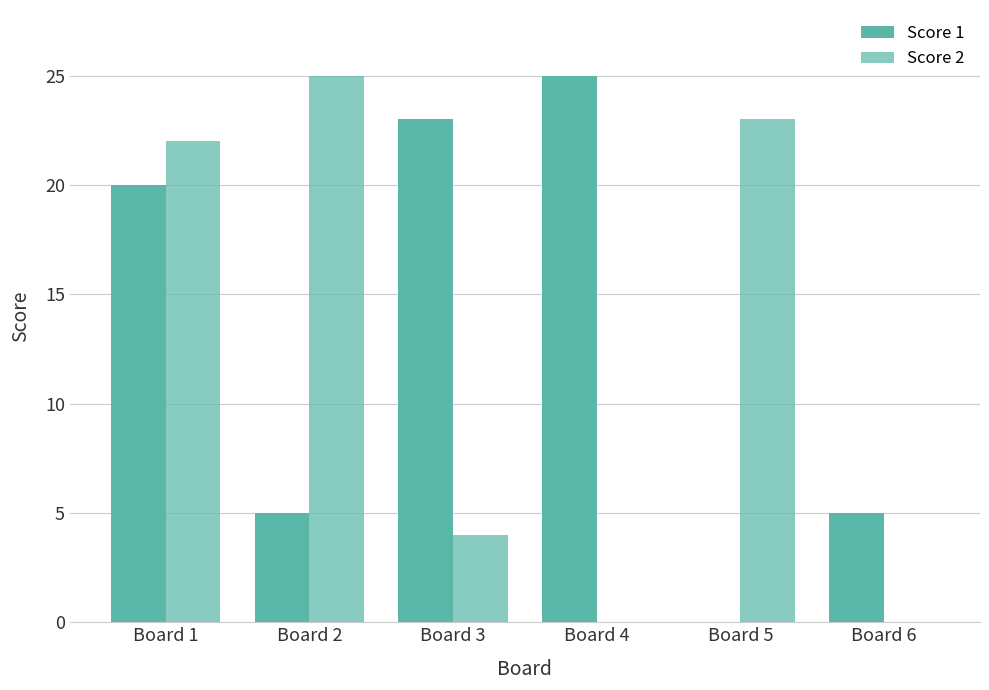

Which category has the lowest value in the Score 2 series?

Board 4